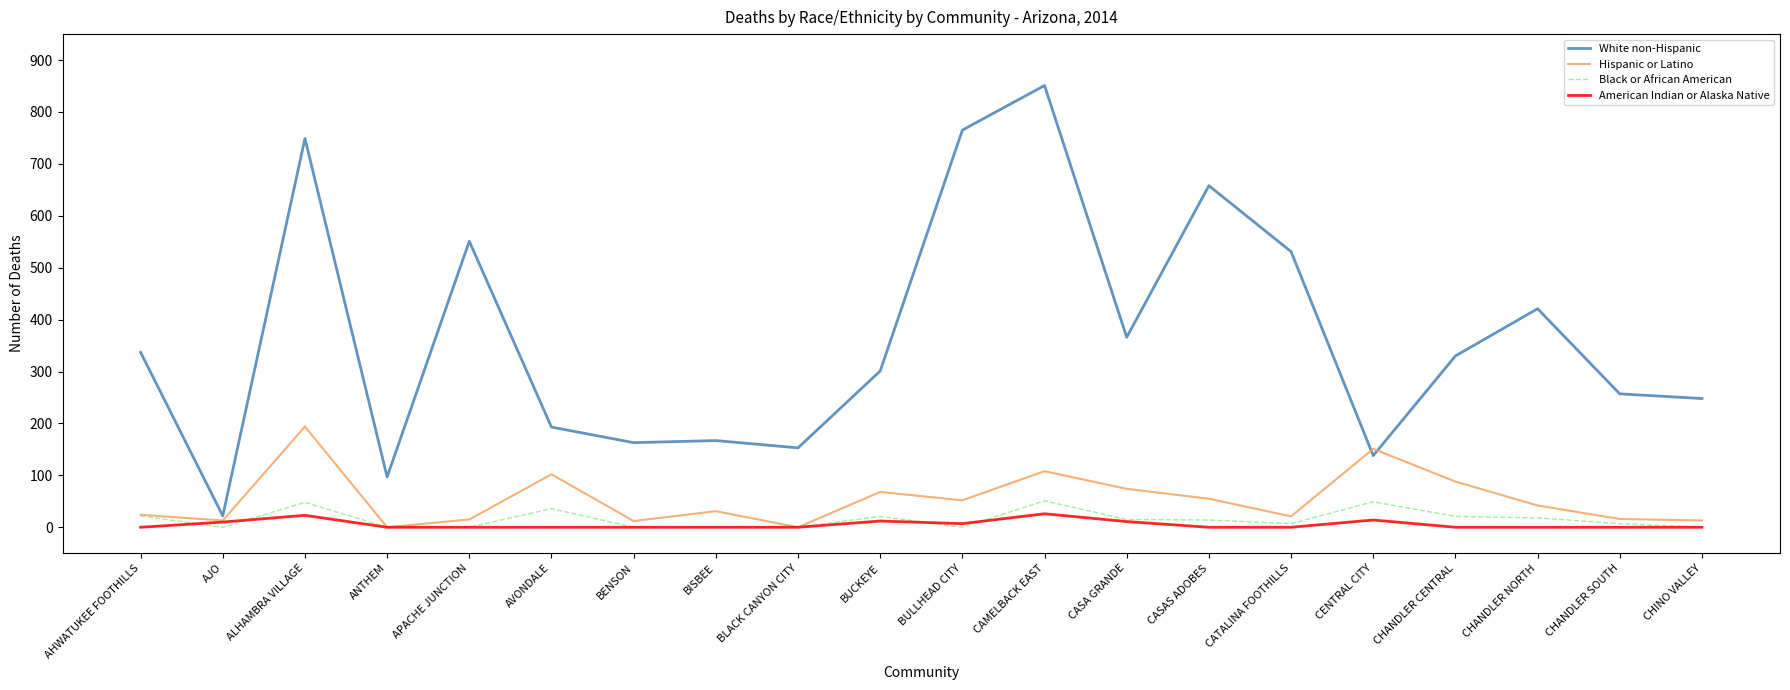

Which category has the highest value in the Hispanic or Latino series?

ALHAMBRA VILLAGE